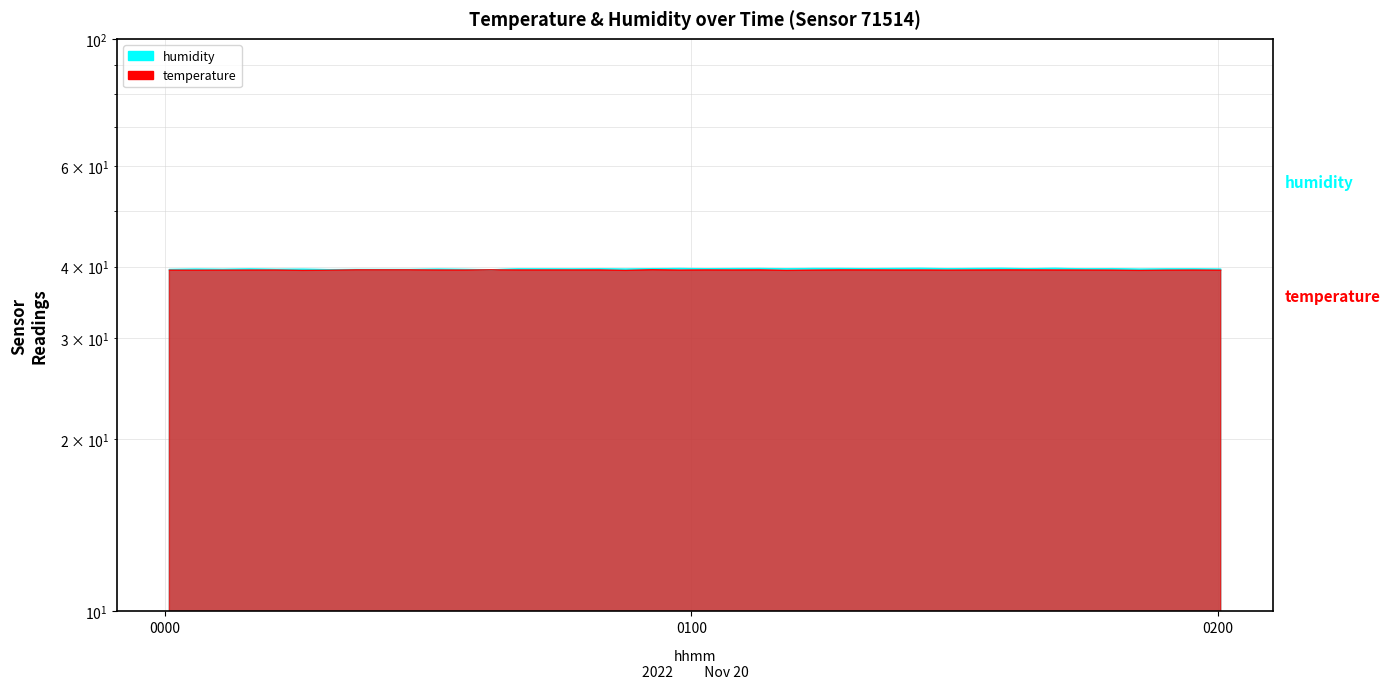

True or false: humidity and temperature intersect in this chart.

False